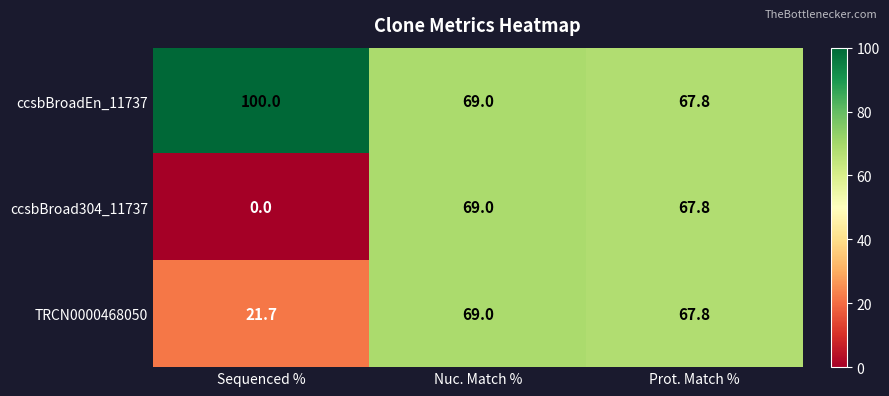

The ccsbBroadEn_11737 series shows 89.9 at Nuc. Match %. True or false?

False